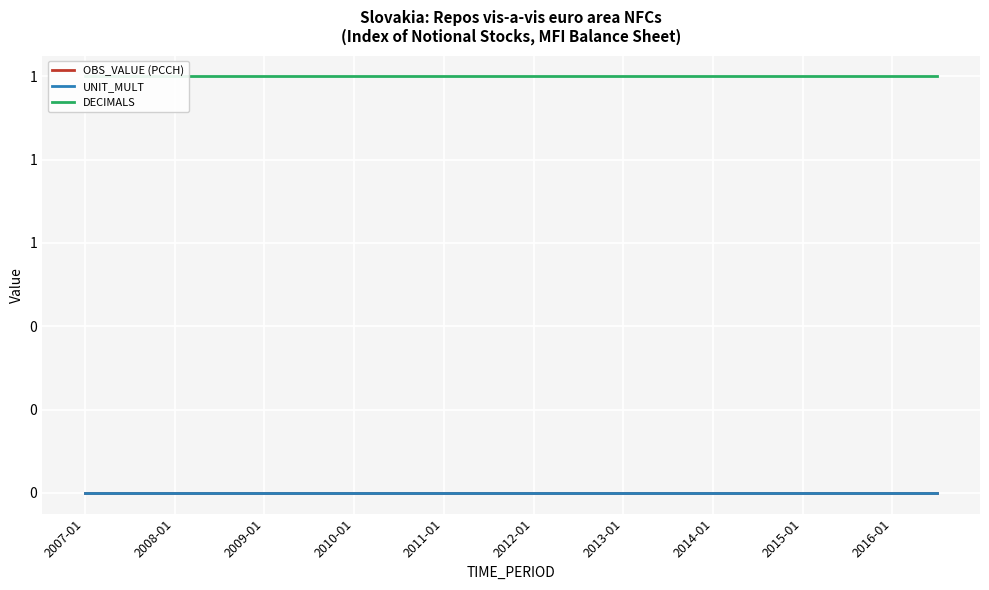

Reading left to right, extract all data points from this chart.

OBS_VALUE (PCCH): 0	0	0	0	0	0	0	0	0	0	0	0	0	0	0	0	0	0	0	0
UNIT_MULT: 0	0	0	0	0	0	0	0	0	0	0	0	0	0	0	0	0	0	0	0
DECIMALS: 1	1	1	1	1	1	1	1	1	1	1	1	1	1	1	1	1	1	1	1